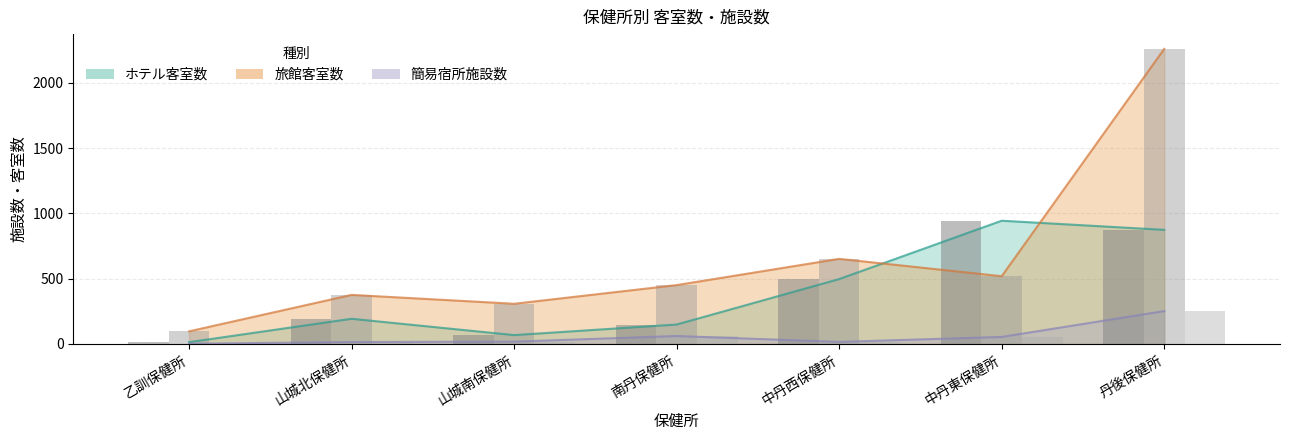

What is the sum of the 簡易宿所施設数 values at 乙訓保健所 and 南丹保健所?

63